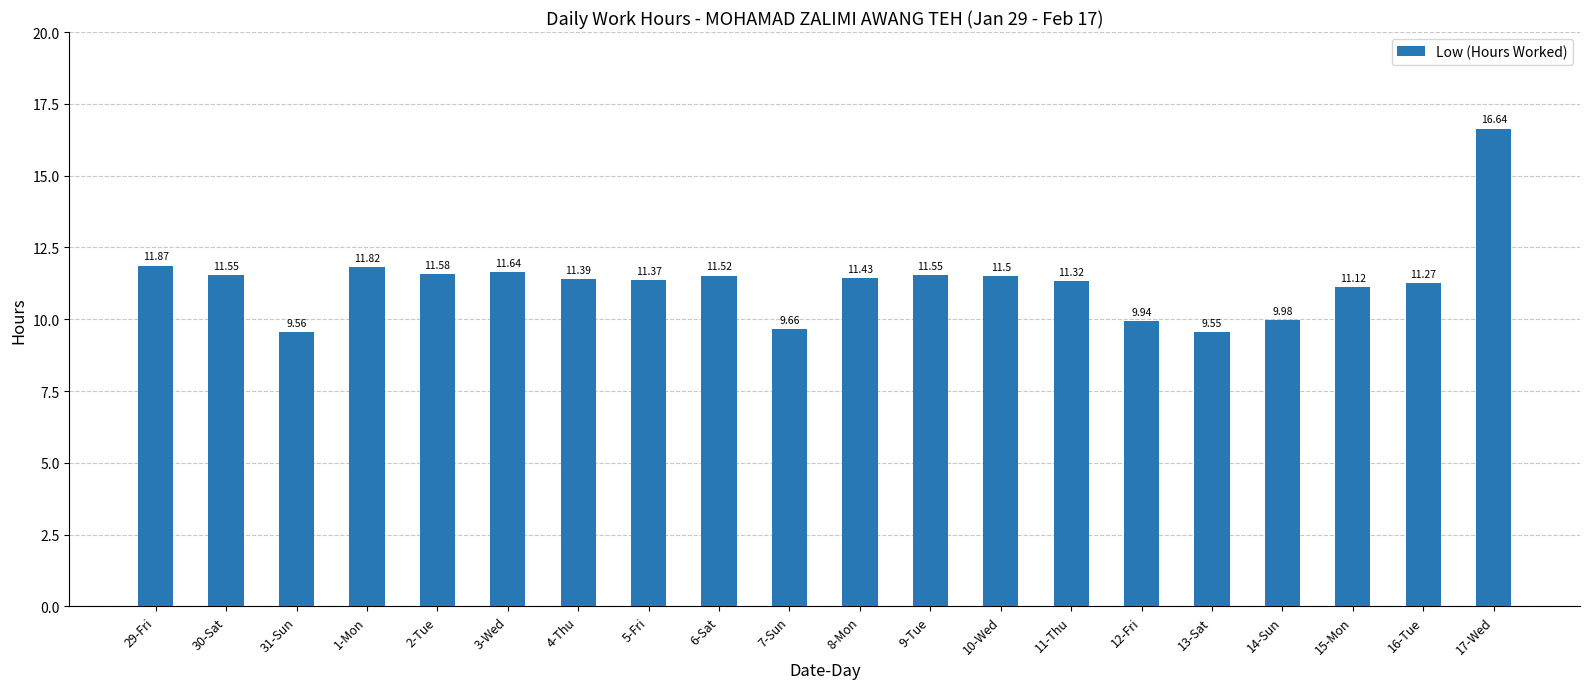

What is the difference between the maximum and minimum values?

7.1